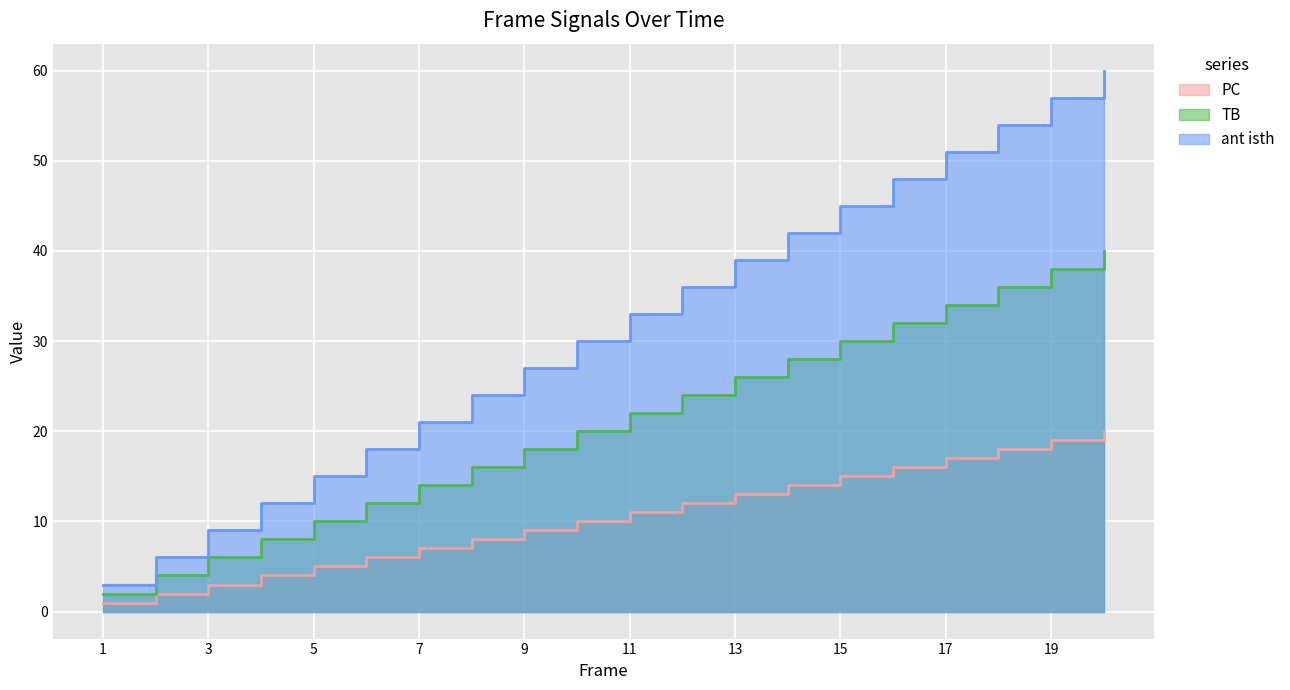

Reading right to left, extract all data points from this chart.

PC: 20=20	19=19	18=18	17=17	16=16	15=15	14=14	13=13	12=12	11=11	10=10	9=9	8=8	7=7	6=6	5=5	4=4	3=3	2=2	1=1
TB: 20=40	19=38	18=36	17=34	16=32	15=30	14=28	13=26	12=24	11=22	10=20	9=18	8=16	7=14	6=12	5=10	4=8	3=6	2=4	1=2
ant isth: 20=60	19=57	18=54	17=51	16=48	15=45	14=42	13=39	12=36	11=33	10=30	9=27	8=24	7=21	6=18	5=15	4=12	3=9	2=6	1=3